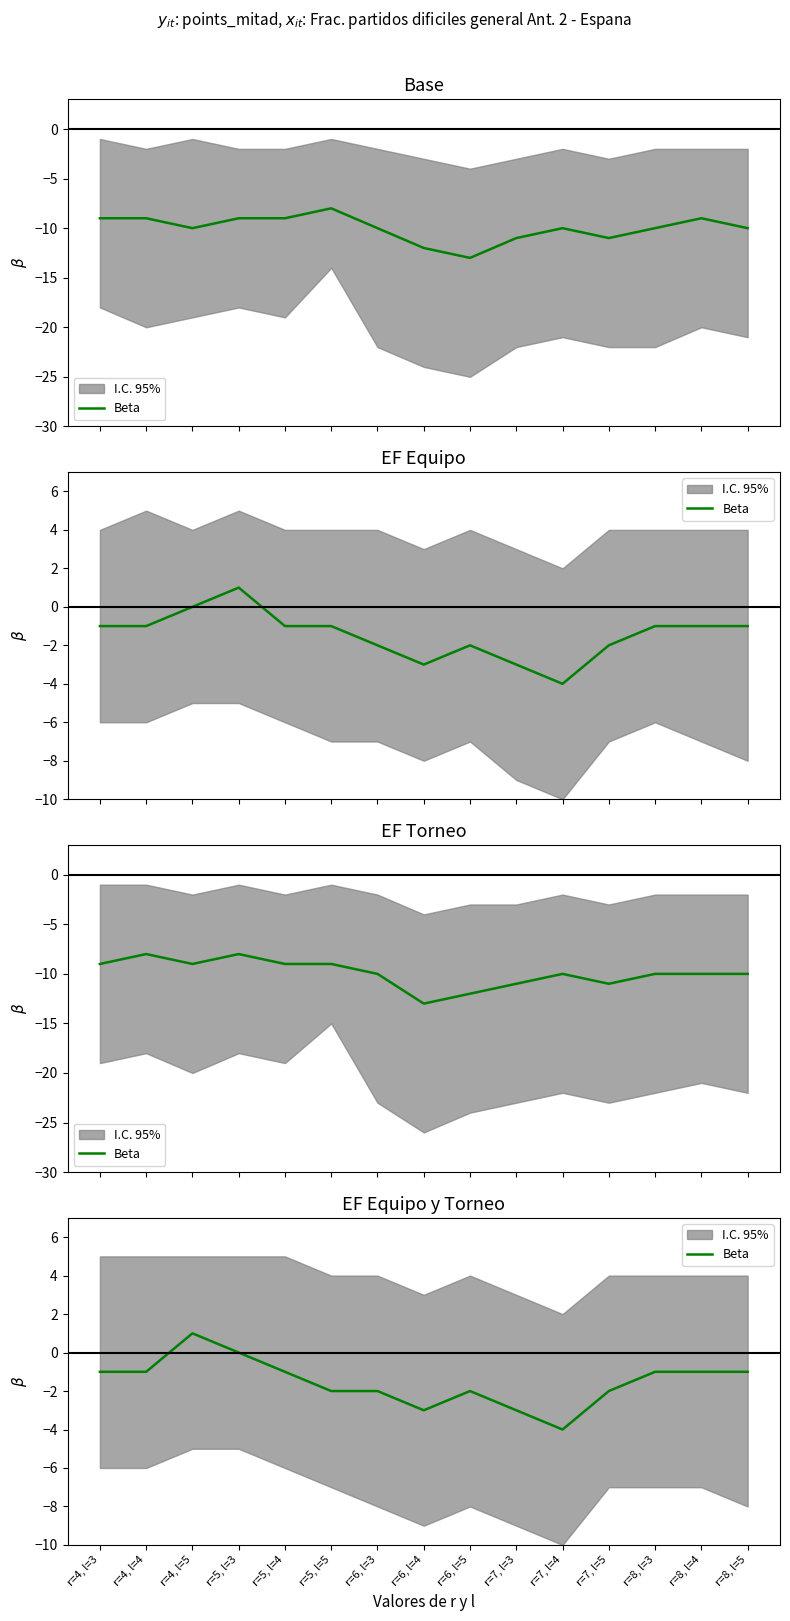

What is the difference between the second highest and second lowest values?

3